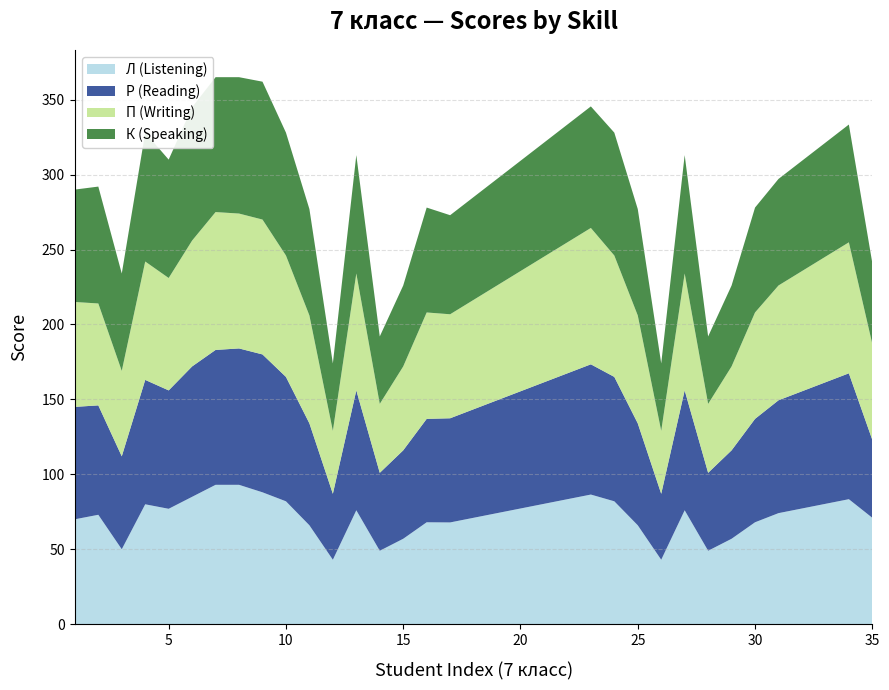

Reading left to right, extract all data points from this chart.

Л (Listening): 0=70.0	1=73.0	2=50.0	3=80.0	4=77.0	5=85.0	6=93.0	7=93.0	8=88.0	9=82.0	10=66.0	11=43.0	12=76.0	13=49.0	14=57.0	15=68.0	16=67.9	17=71.0	18=74.1	19=77.2	20=80.3	21=83.4	22=86.5	23=82.0	24=66.0	25=43.0	26=76.0	27=49.0	28=57.0	29=68.0	30=74.1	31=77.2	32=80.3	33=83.4	34=71.0
Р (Reading): 0=75.0	1=73.0	2=62.0	3=83.0	4=79.0	5=87.0	6=90.0	7=91.0	8=92.0	9=83.0	10=68.0	11=44.0	12=80.0	13=52.0	14=59.0	15=69.0	16=69.5	17=72.4	18=75.3	19=78.2	20=81.1	21=84.0	22=86.9	23=83.0	24=68.0	25=44.0	26=80.0	27=52.0	28=59.0	29=69.0	30=75.3	31=78.2	32=81.1	33=84.0	34=52.0
П (Writing): 0=70.0	1=68.0	2=57.0	3=79.0	4=75.0	5=84.0	6=92.0	7=90.0	8=90.0	9=81.0	10=72.0	11=42.0	12=78.0	13=46.0	14=56.0	15=71.0	16=69.4	17=73.0	18=76.6	19=80.2	20=83.8	21=87.4	22=91.0	23=81.0	24=72.0	25=42.0	26=78.0	27=46.0	28=56.0	29=71.0	30=76.6	31=80.2	32=83.8	33=87.4	34=64.0
К (Speaking): 0=75.0	1=78.0	2=65.0	3=86.0	4=79.0	5=89.0	6=90.0	7=91.0	8=92.0	9=82.0	10=71.0	11=45.0	12=79.0	13=45.0	14=54.0	15=70.0	16=66.1	17=68.6	18=71.1	19=73.6	20=76.1	21=78.6	22=81.1	23=82.0	24=71.0	25=45.0	26=79.0	27=45.0	28=54.0	29=70.0	30=71.1	31=73.6	32=76.1	33=78.6	34=54.0